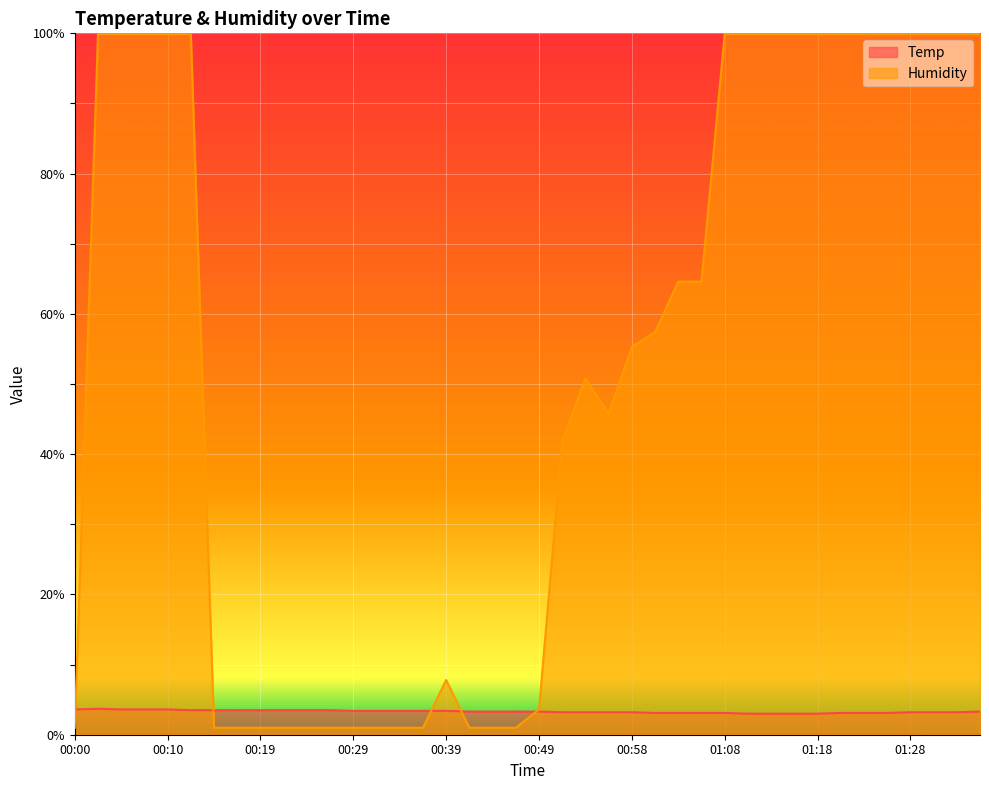

How many Temp values are between 3 and 4?

40